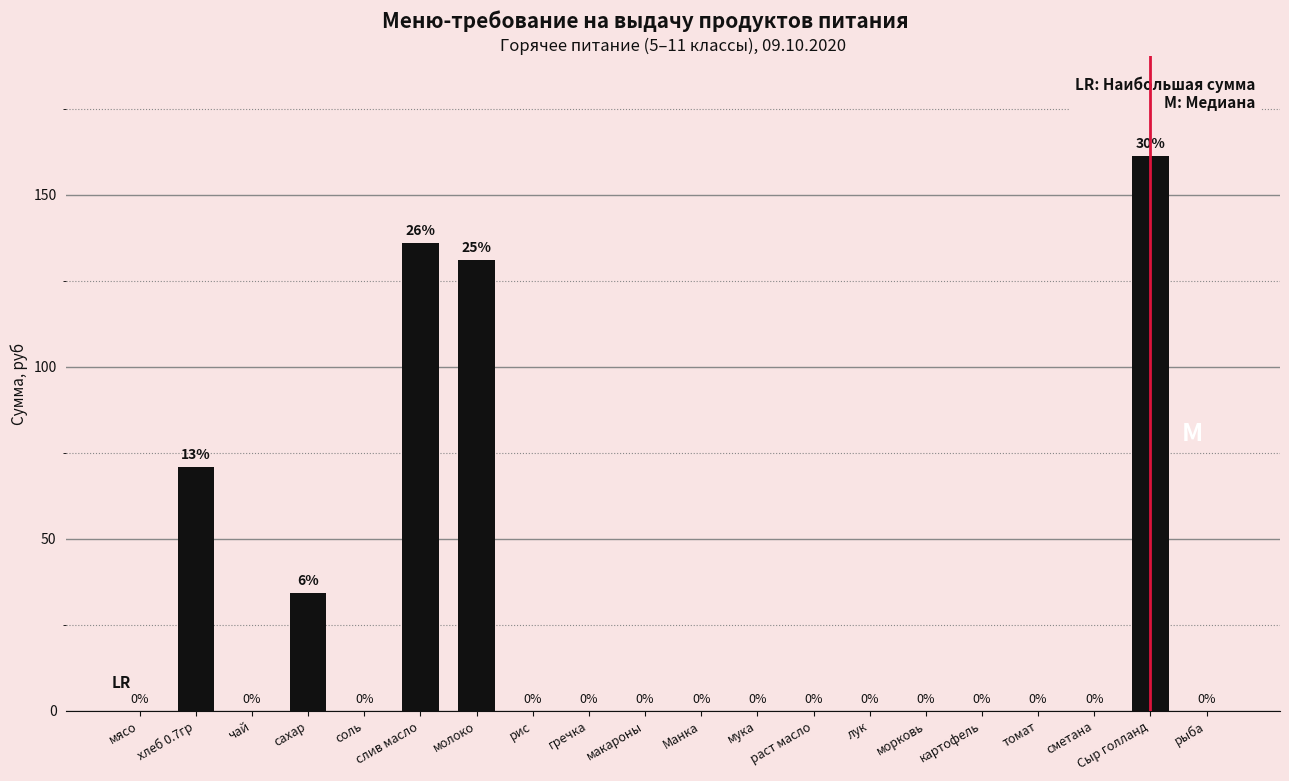

What is the maximum value shown in the chart?

161.2